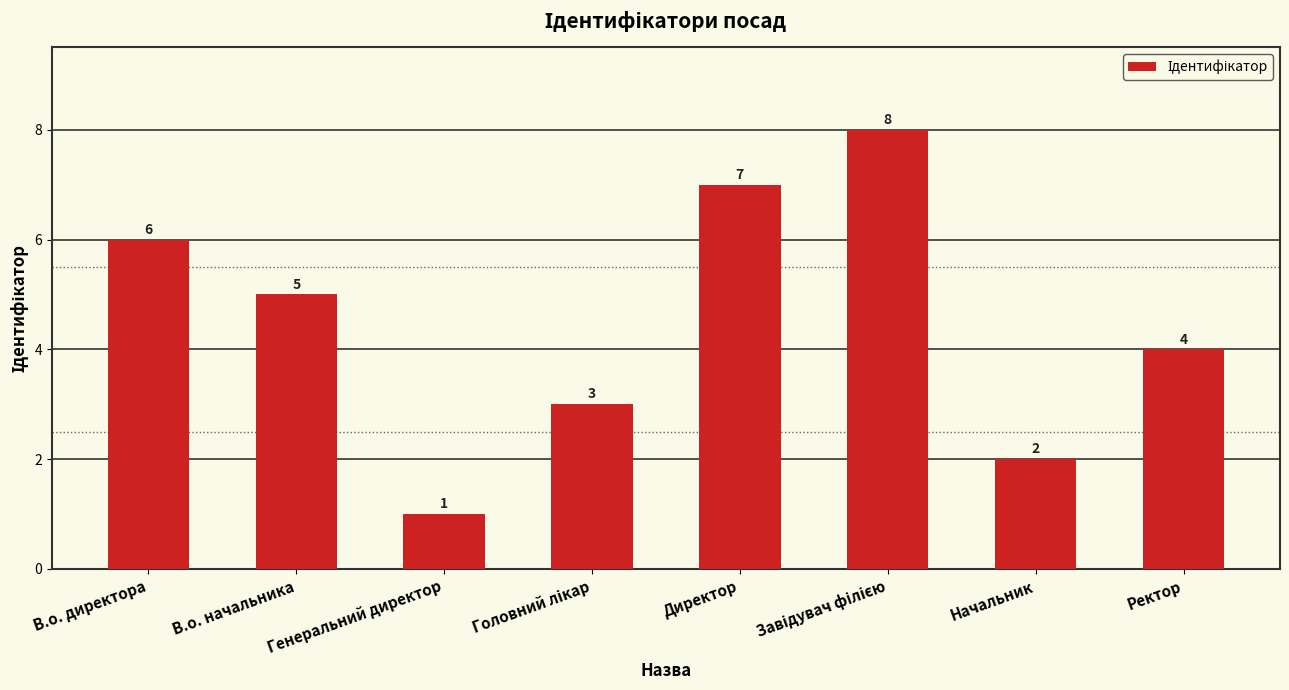

What is the sum of all values?

36